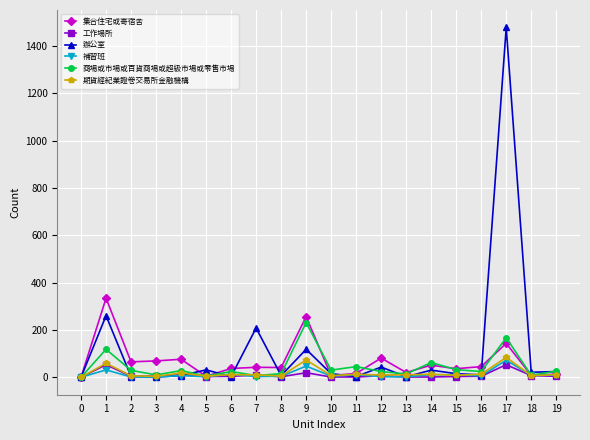

The 商場或市場或百貨商場或超級市場或零售市場 series shows 0 at 0. True or false?

True